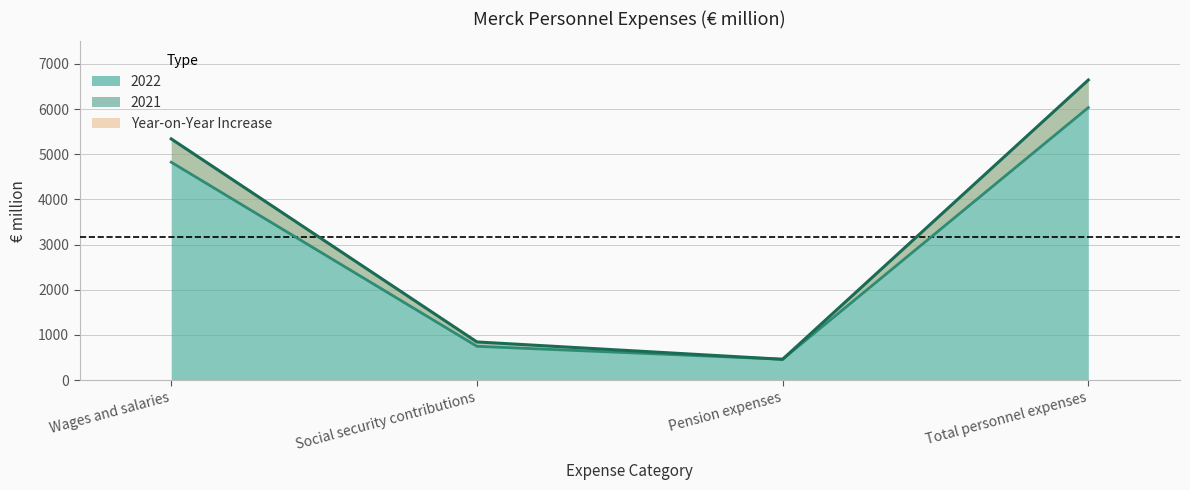

What is the sum of the 2022 values at Social security contributions and Wages and salaries?

6184